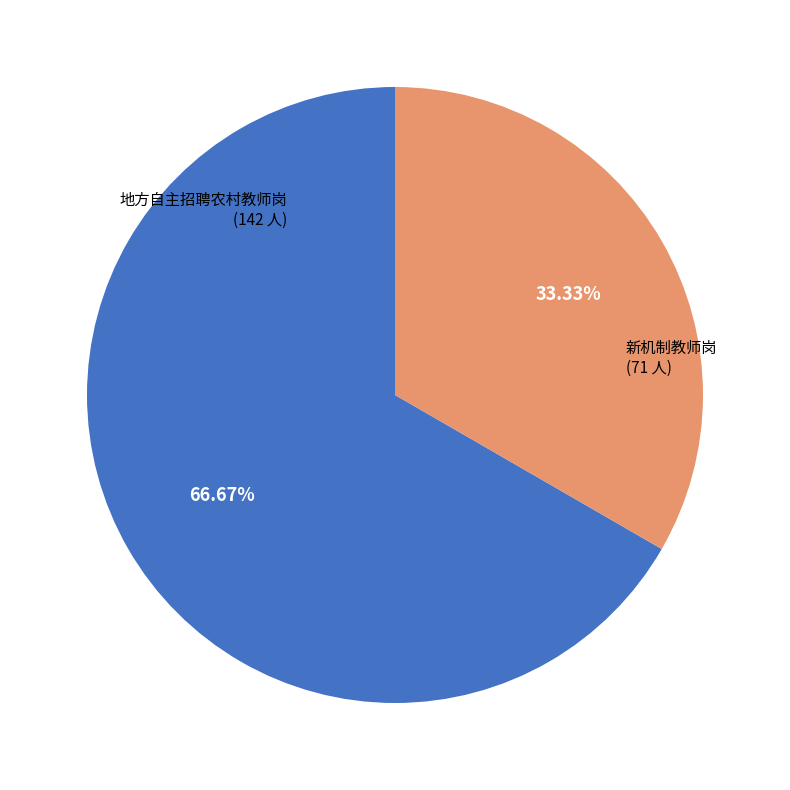

Does any single category account for the majority?

Yes